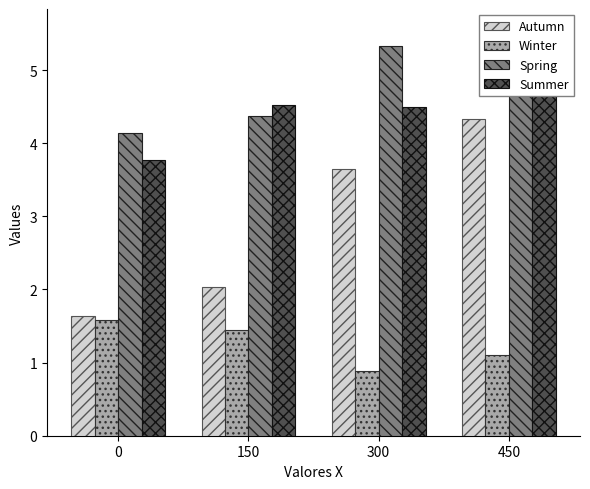

What is the average value of the Spring series?

4.8